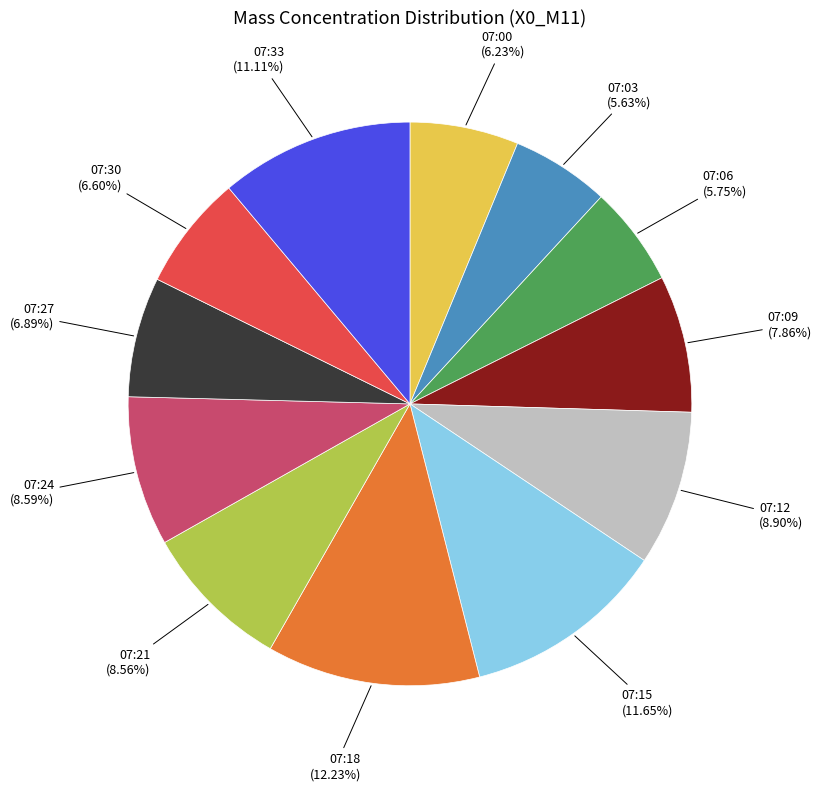

Is there any slice that represents more than half of the pie?

No